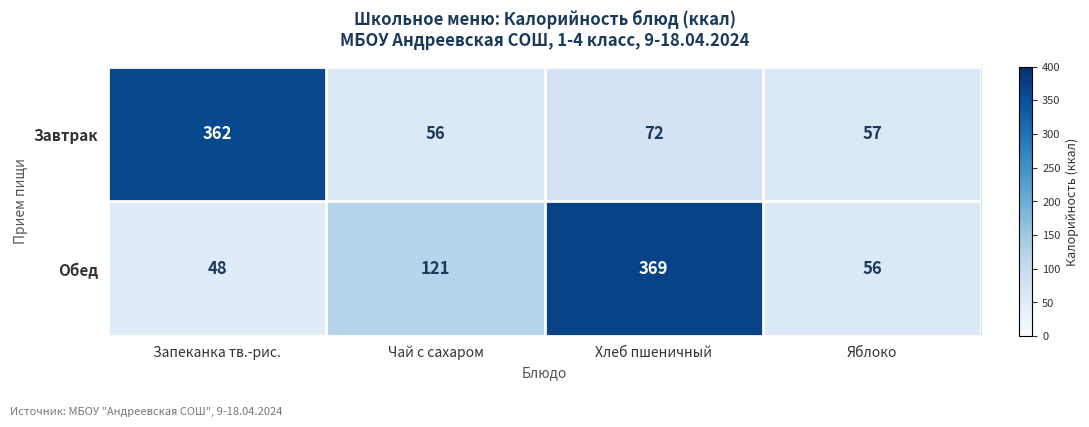

How many series are shown in this chart?

2